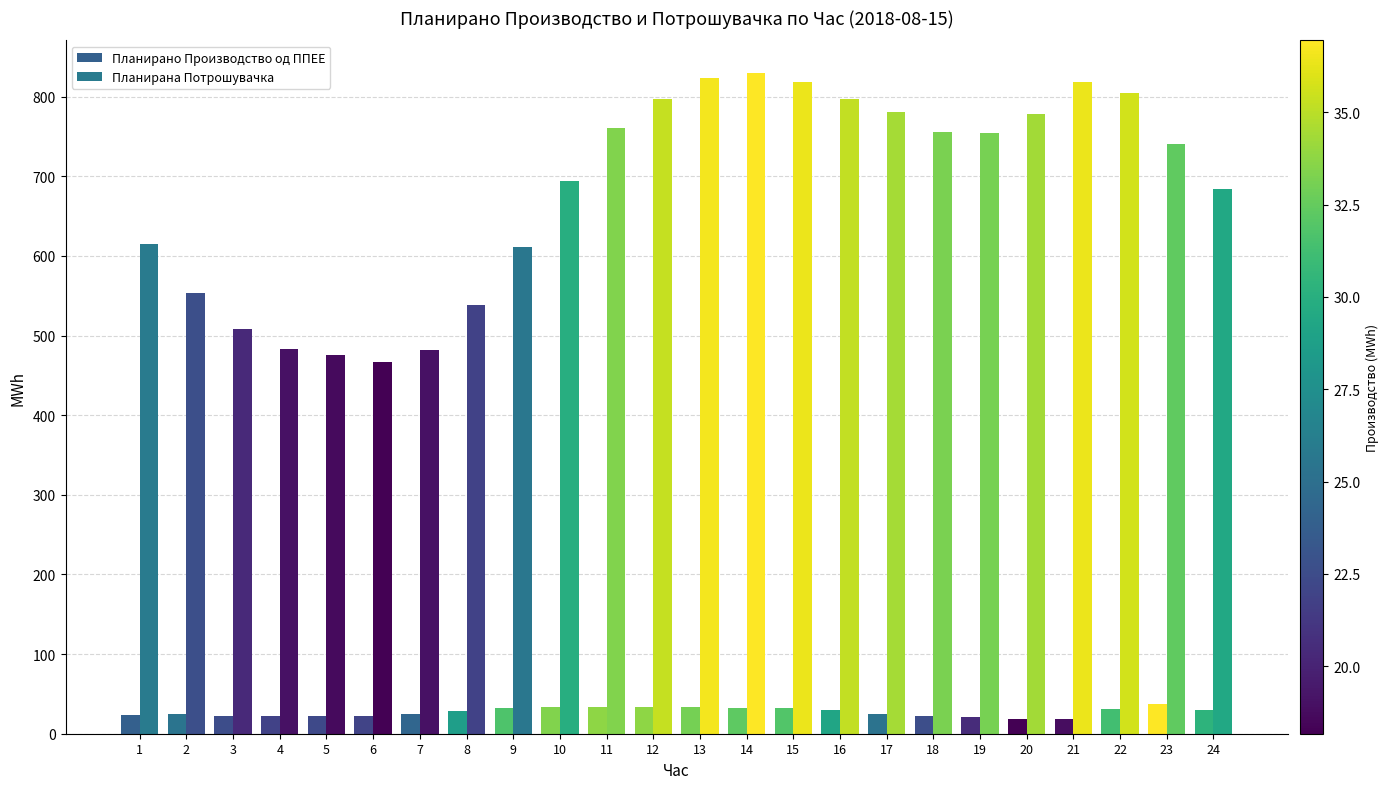

Is the value of Планирана Потрошувачка at 11 greater than the value of Планирано Производство од ППЕЕ at 15?

Yes